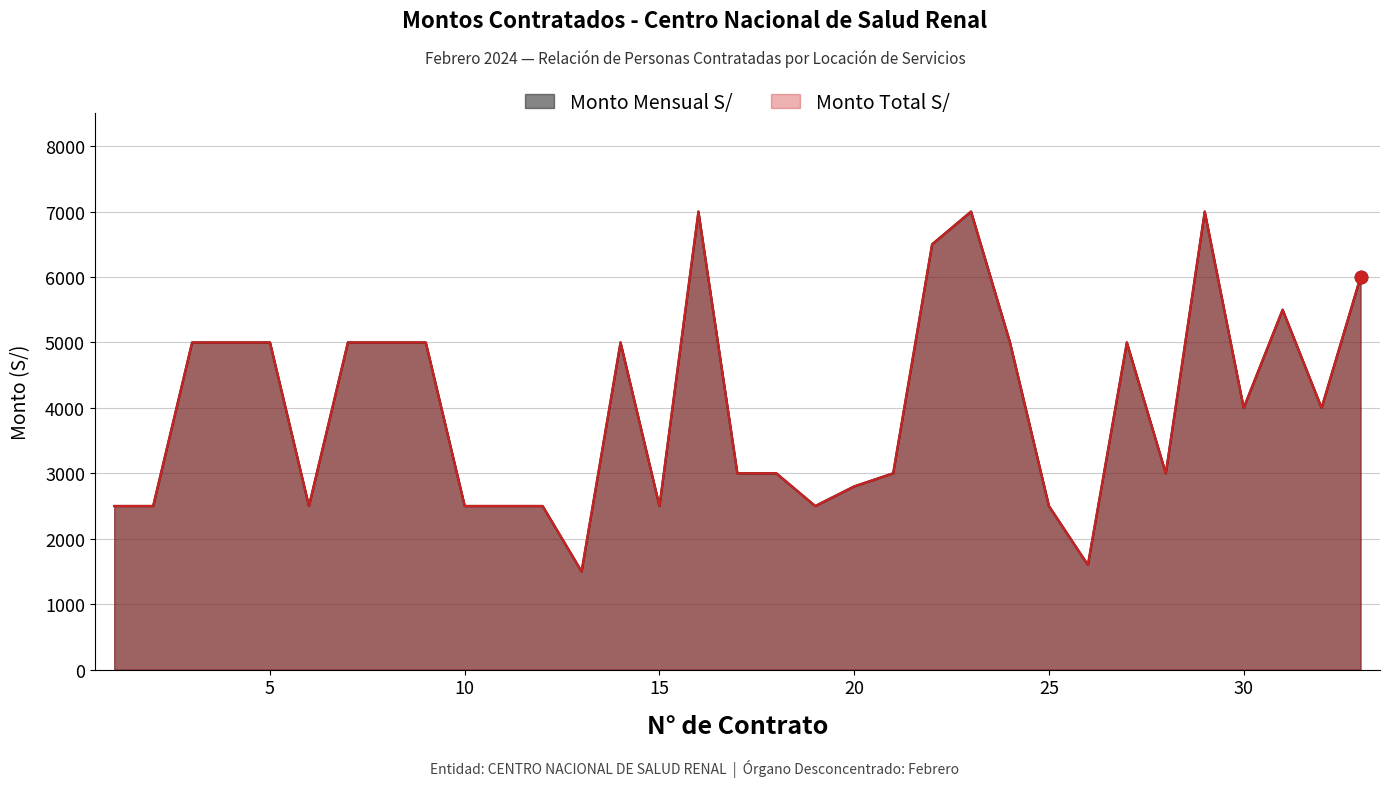

Which series has the largest Y range (max minus min)?

Monto Mensual S/